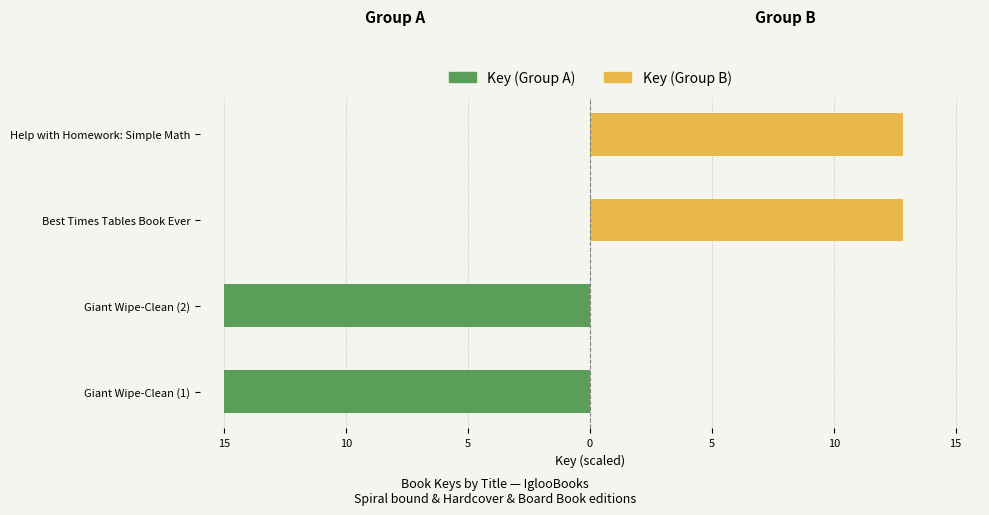

What is the average value of the Key (Group B) series?

6.4